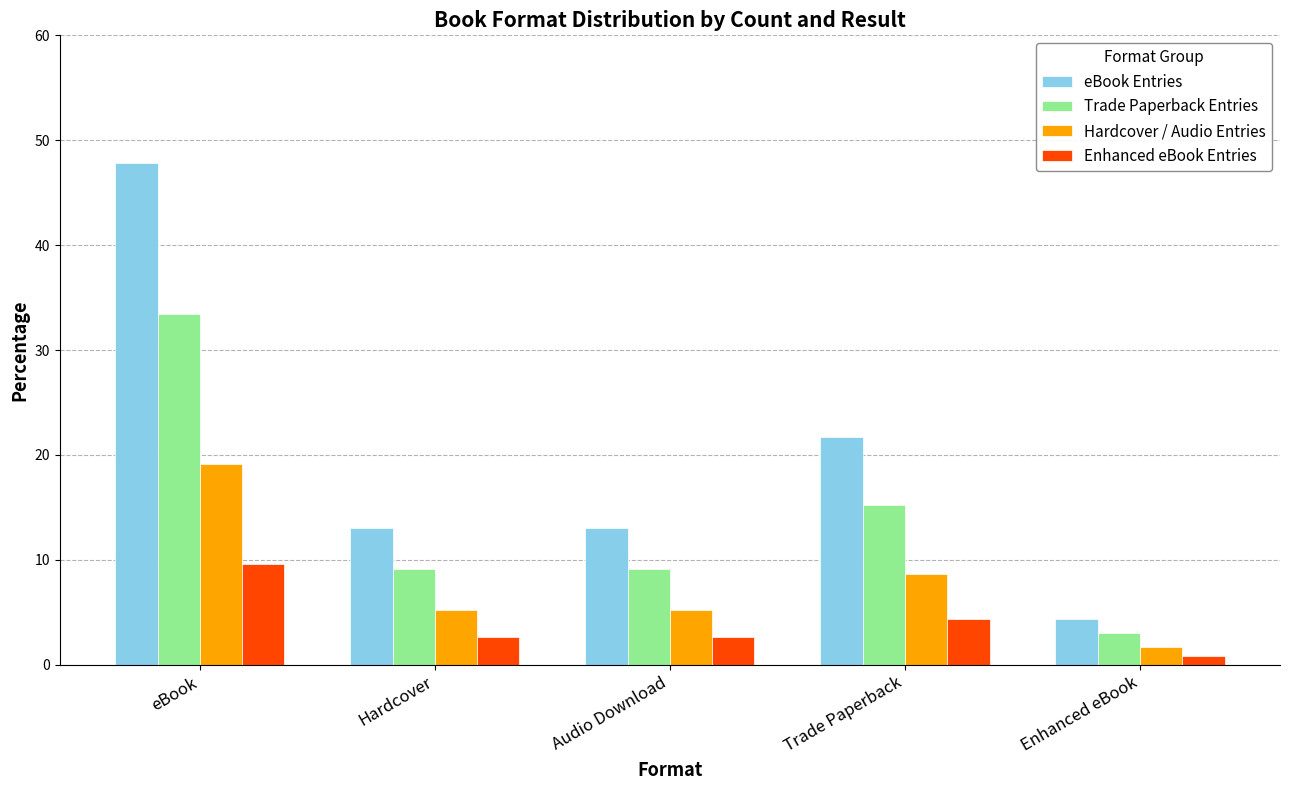

Between eBook and Audio Download, which series saw the biggest shift?

eBook Entries